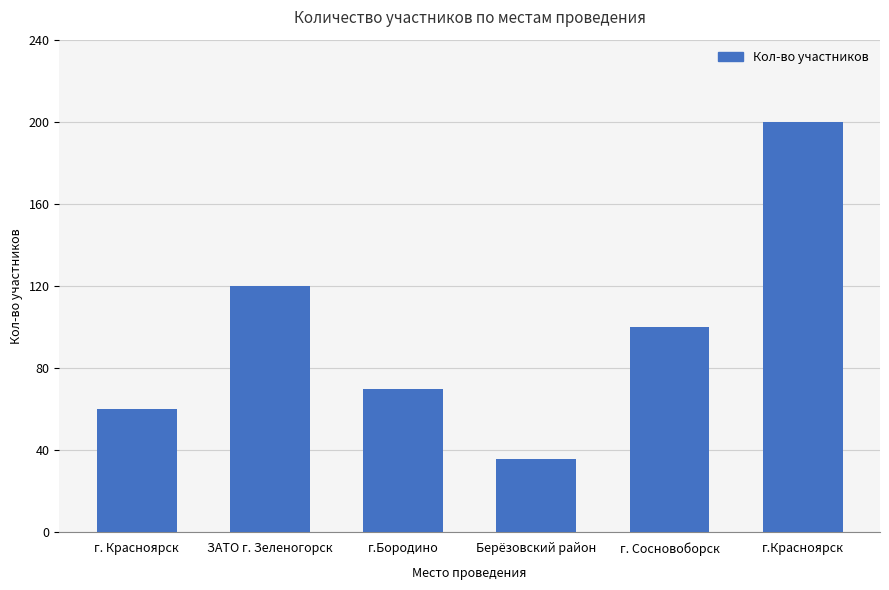

Which category has the lowest value across all series?

Берёзовский район